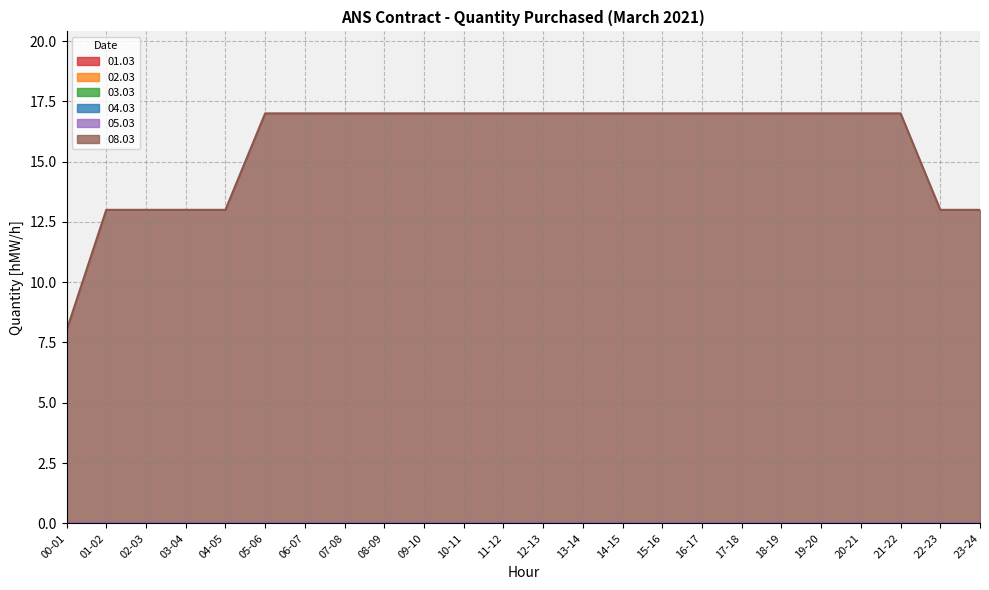

True or false: 01.03 has more than 2 points higher than both neighbors.

False